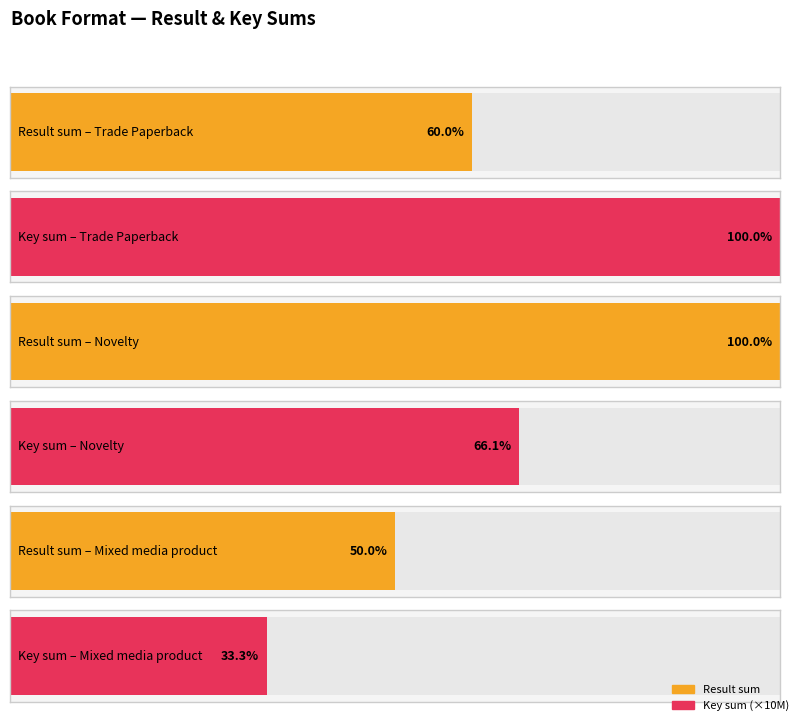

At how many categories does at least one series exceed 55932836?

6